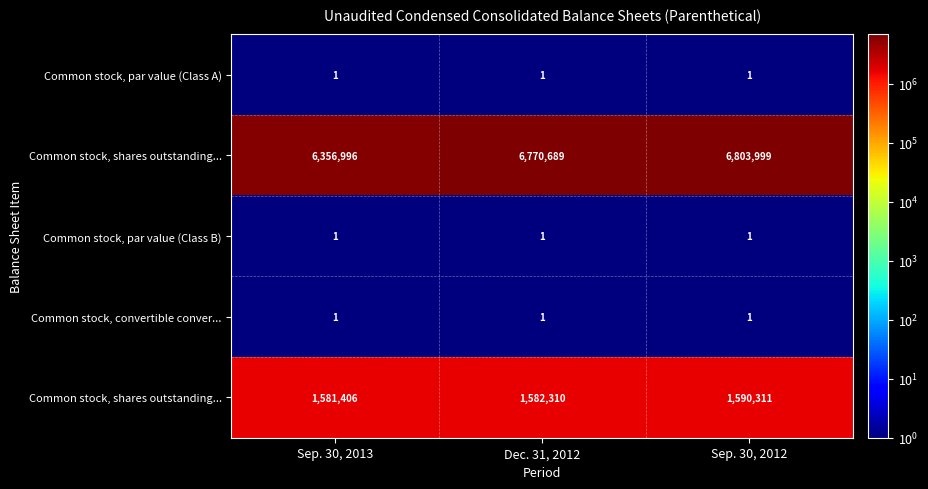

Which has a higher value, Sep. 30, 2013 or Sep. 30, 2012?

Sep. 30, 2013